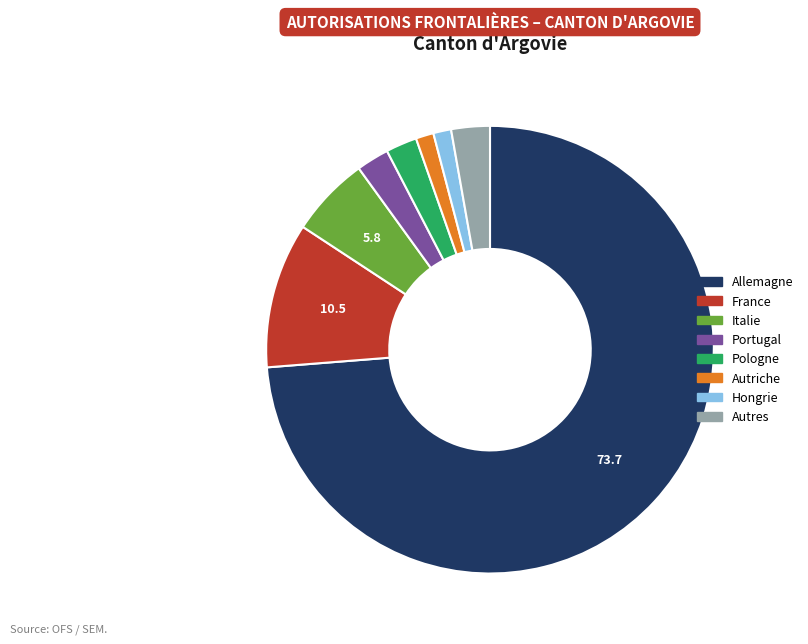

Is there a majority slice in this chart?

Yes